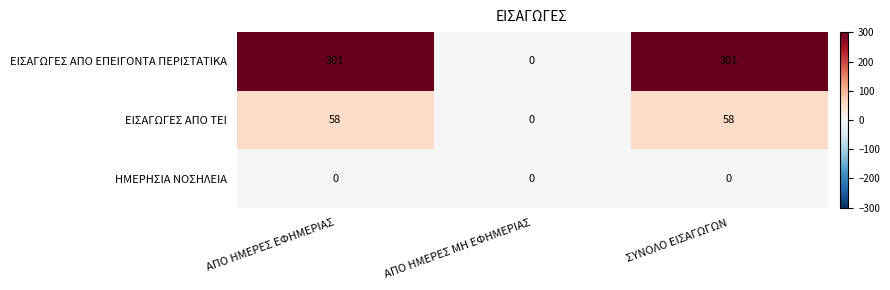

What is the difference between the maximum and minimum values in the ΕΙΣΑΓΩΓΕΣ ΑΠΟ ΤΕΙ series?

58